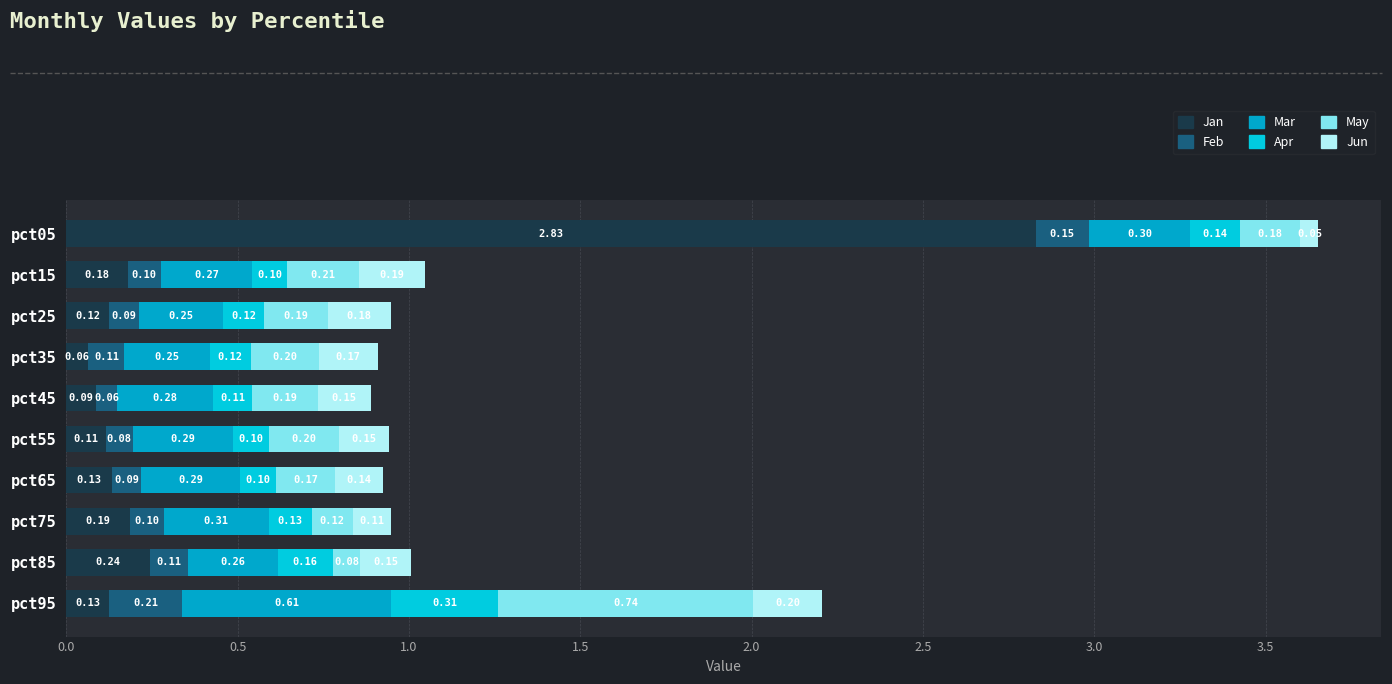

At which category is the sum across all series the highest?

pct05